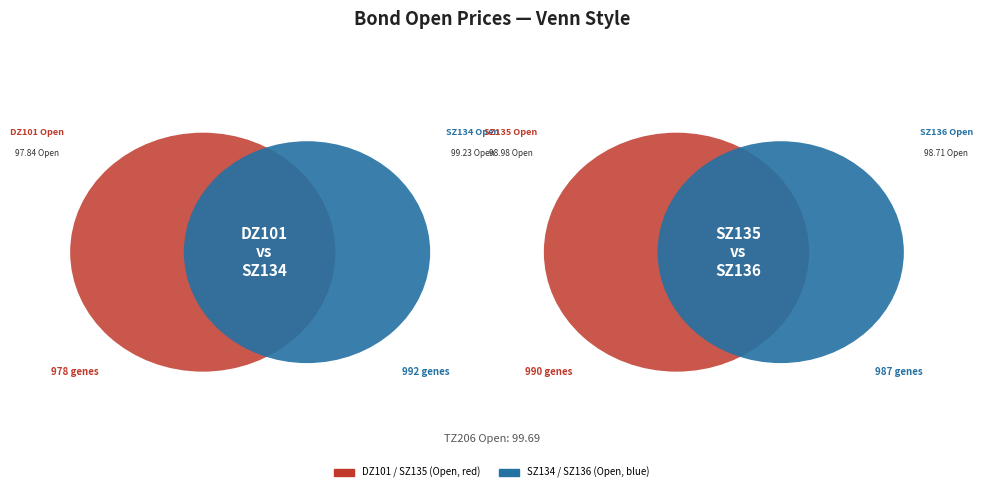

Combined, do DZ101 and TZ206 account for over 50%?

No